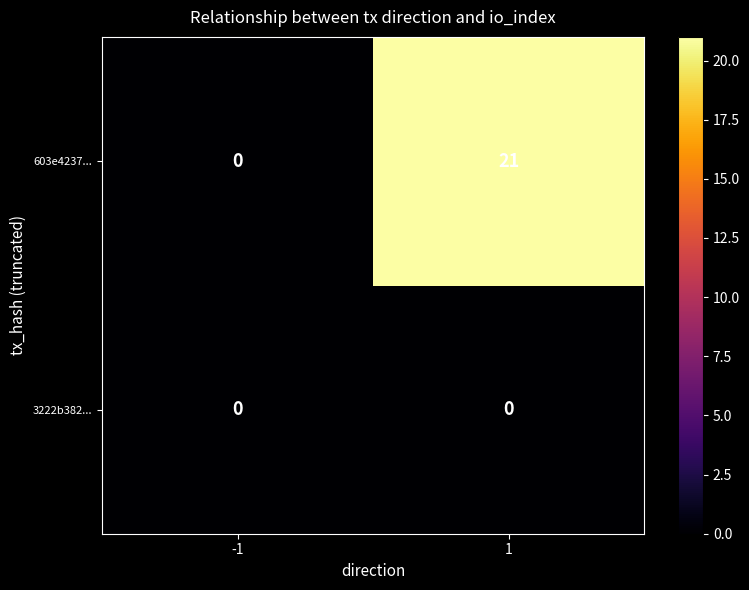

Which series changed the most between -1 and 1?

603e4237...